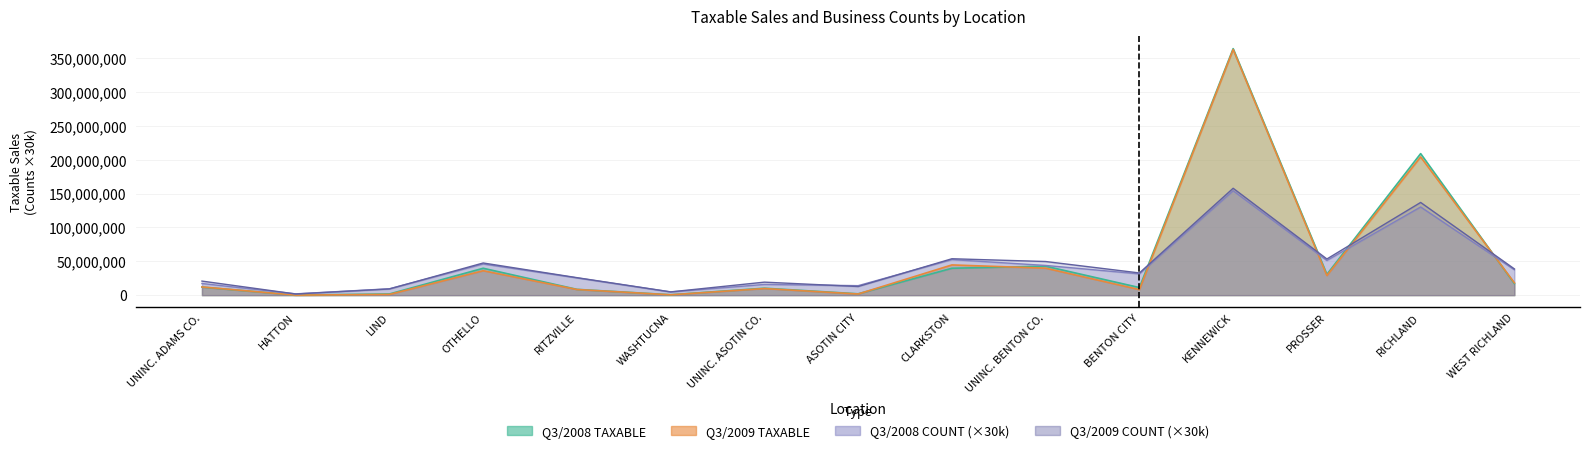

Which has a higher value, UNINC. BENTON CO. or ASOTIN CITY?

UNINC. BENTON CO.